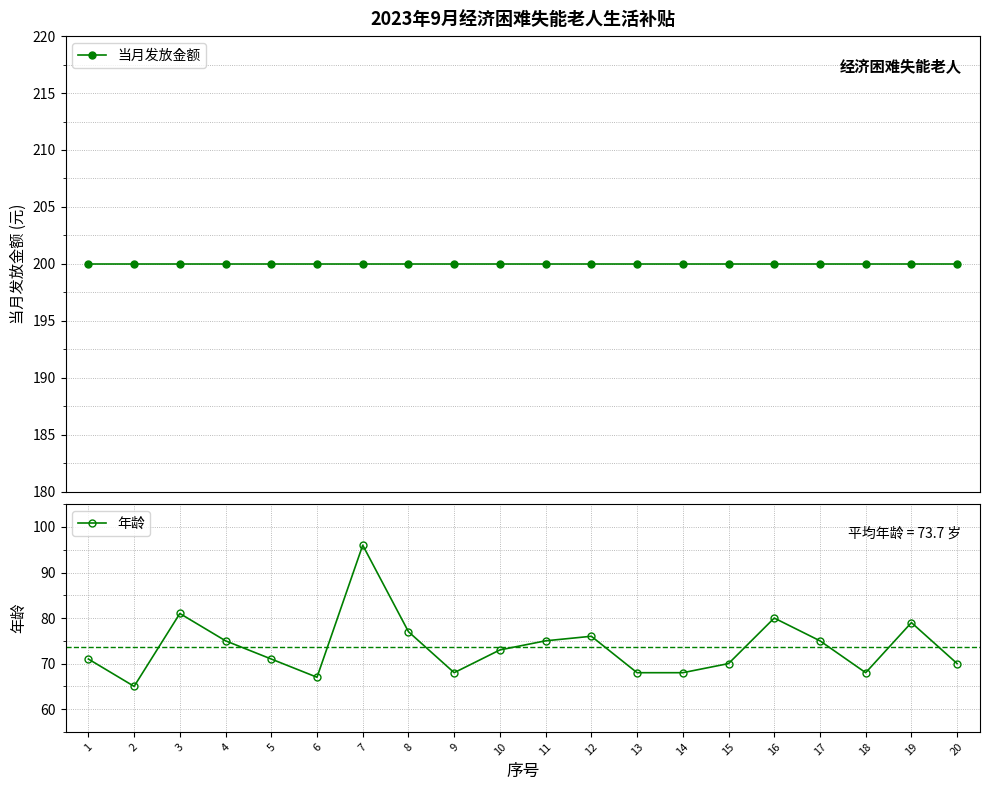

Which series has the widest spread of values?

年龄